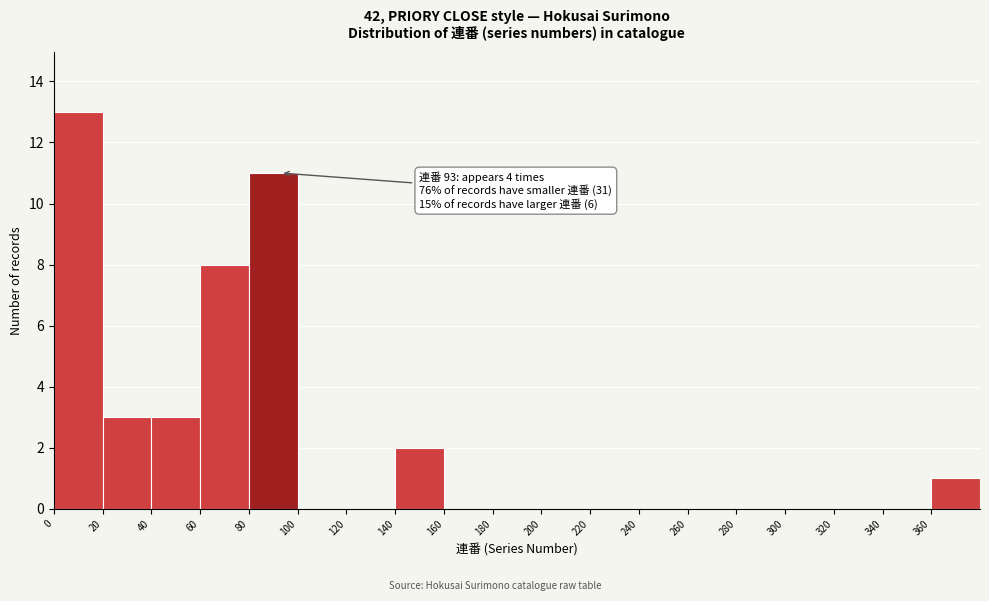

Which range on the x-axis has the tallest bar?

0 to 20